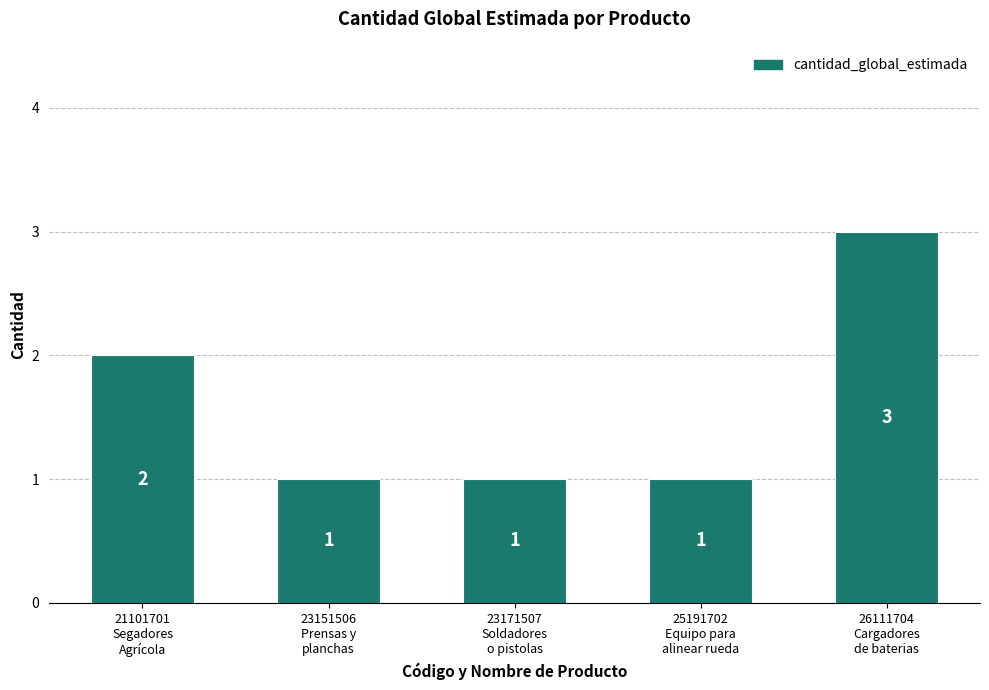

What is the value of the 3rd bar from the left?

1